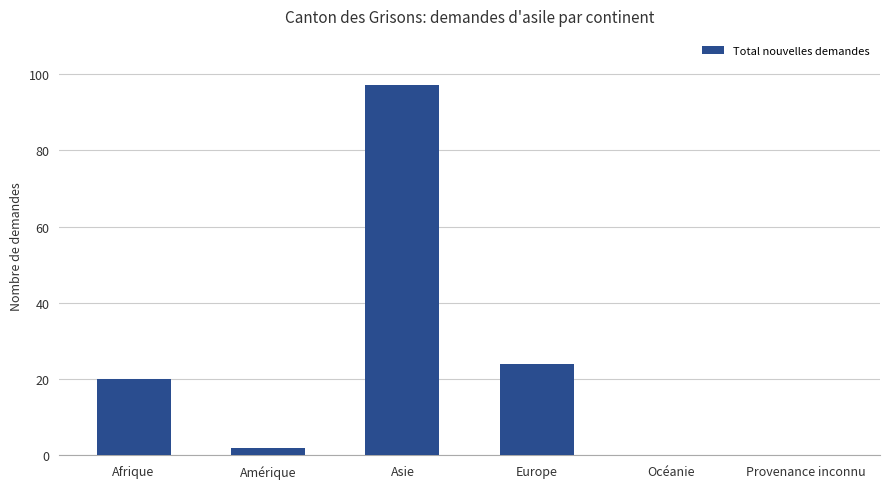

What value does the data have at Europe?

24